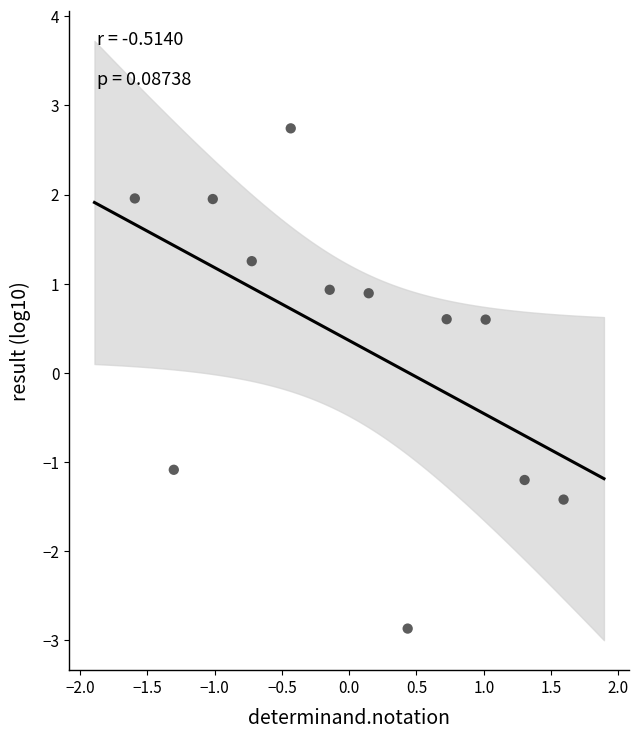

What is the range of Y values (max minus min)?

5.6